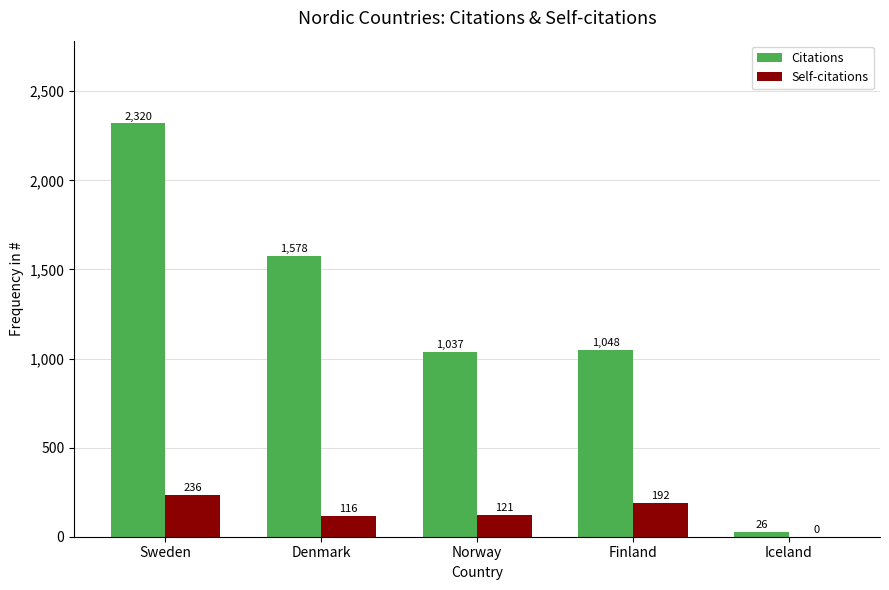

At which category is the sum across all series the highest?

Sweden